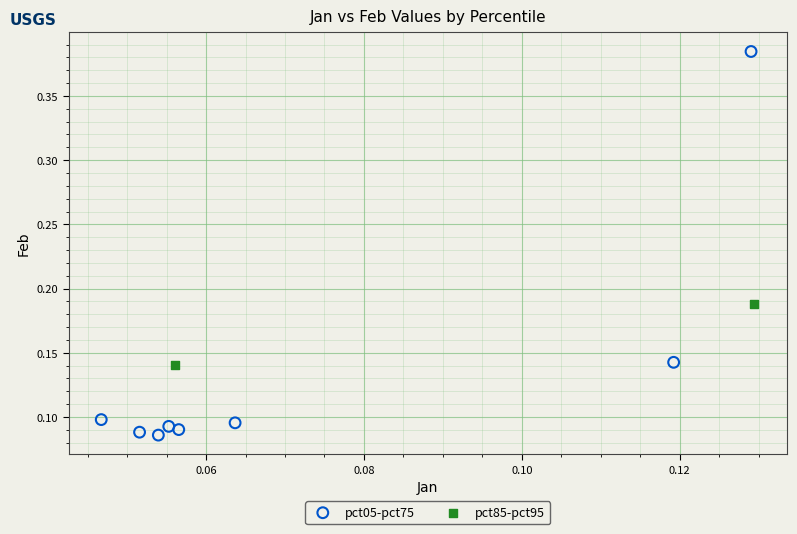

What are all the series names shown in the legend?

pct05-pct75, pct85-pct95